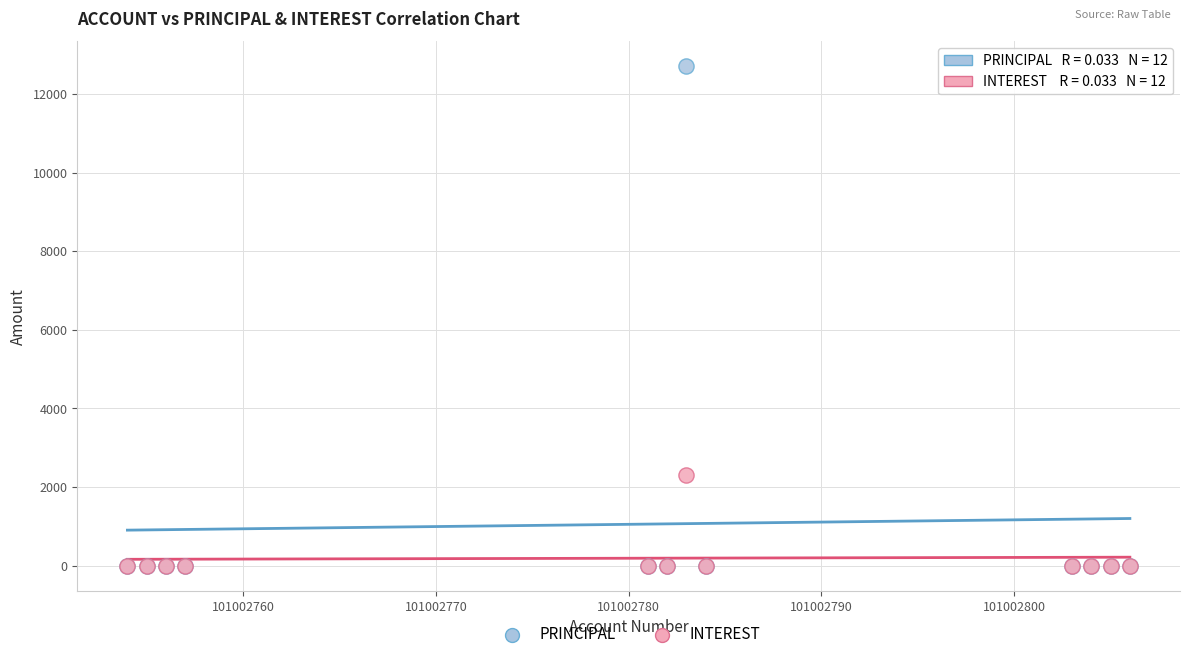

Across all series, what Y value is closest to 6350?

2300